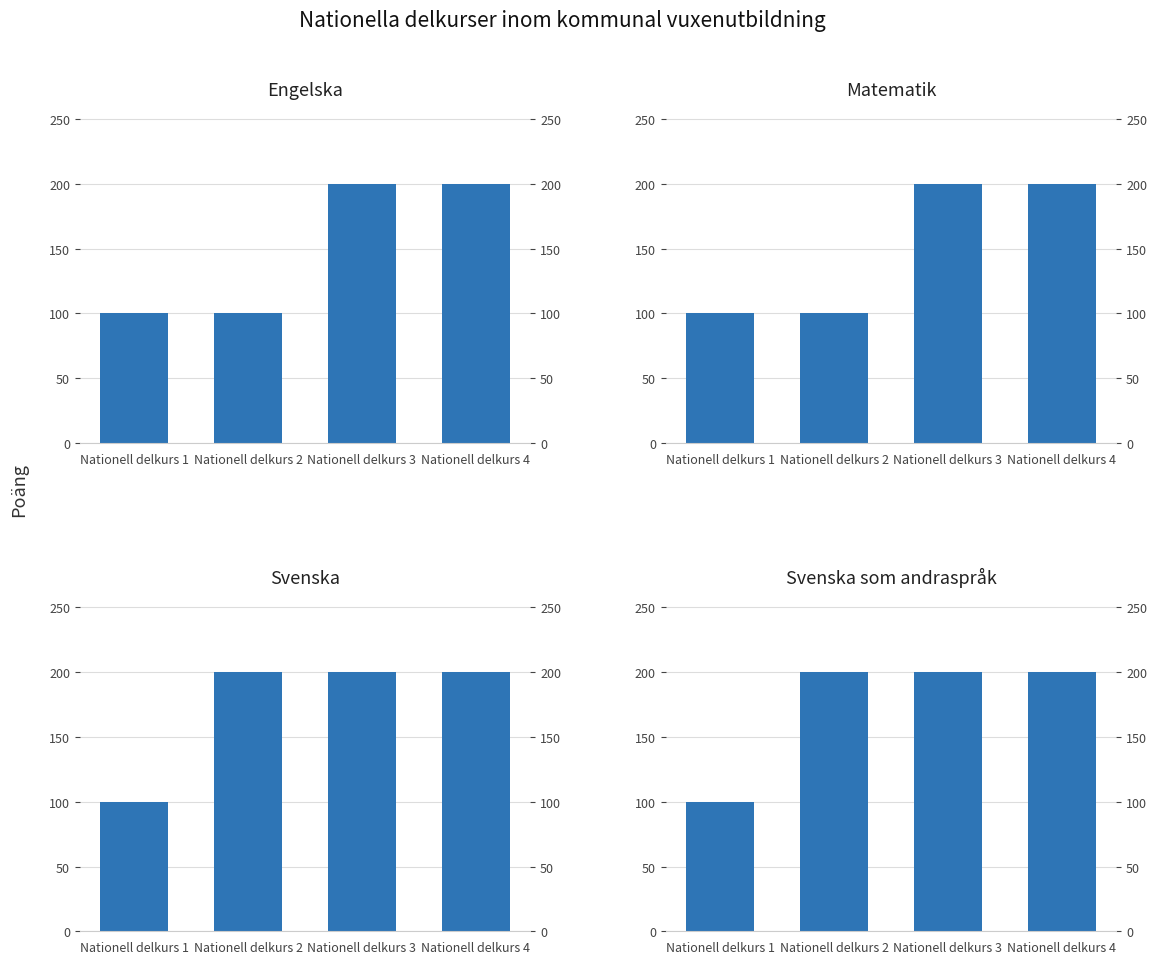

Reading left to right, what are all the values shown in this chart?

Engelska: 100	100	200	200
Matematik: 100	100	200	200
Svenska: 100	200	200	200
Svenska som andraspråk: 100	200	200	200